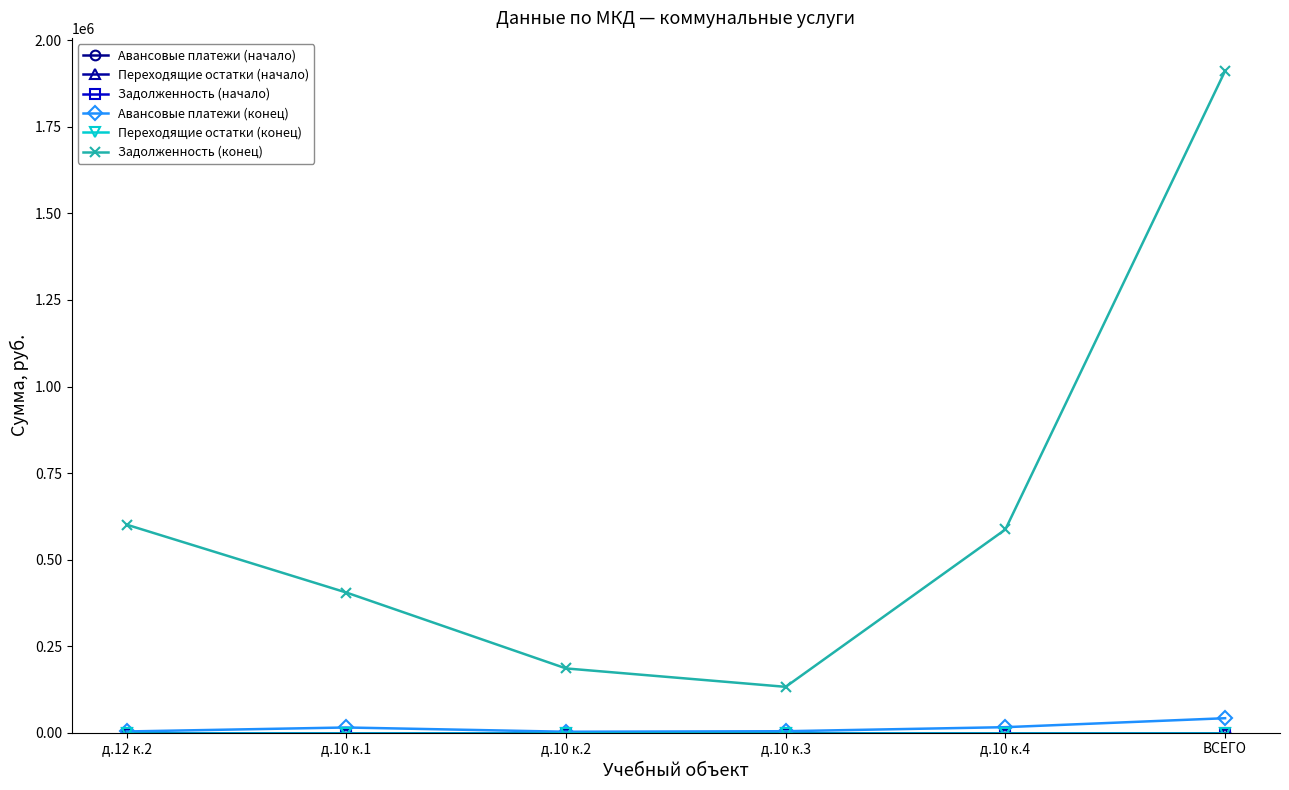

What is the label of the 2nd point from the left?

д.10 к.1